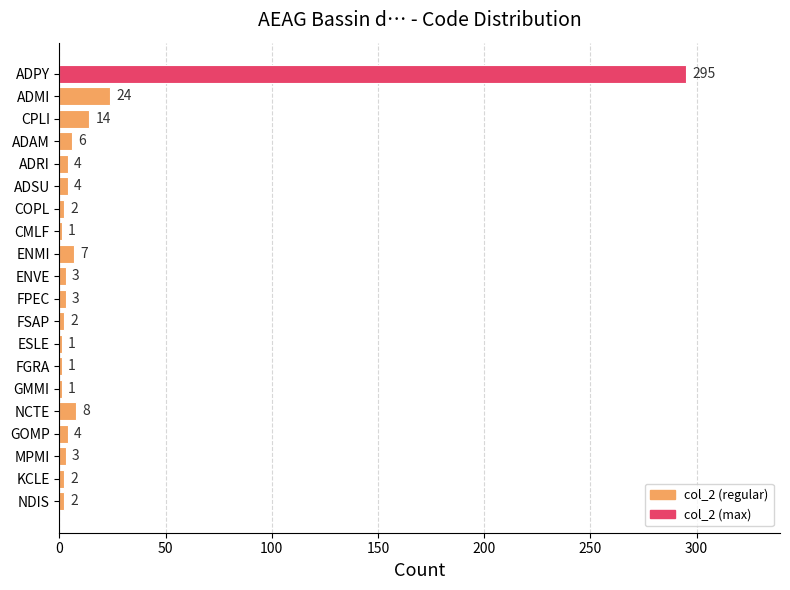

What is the sum of the values at FSAP and ADSU?

6